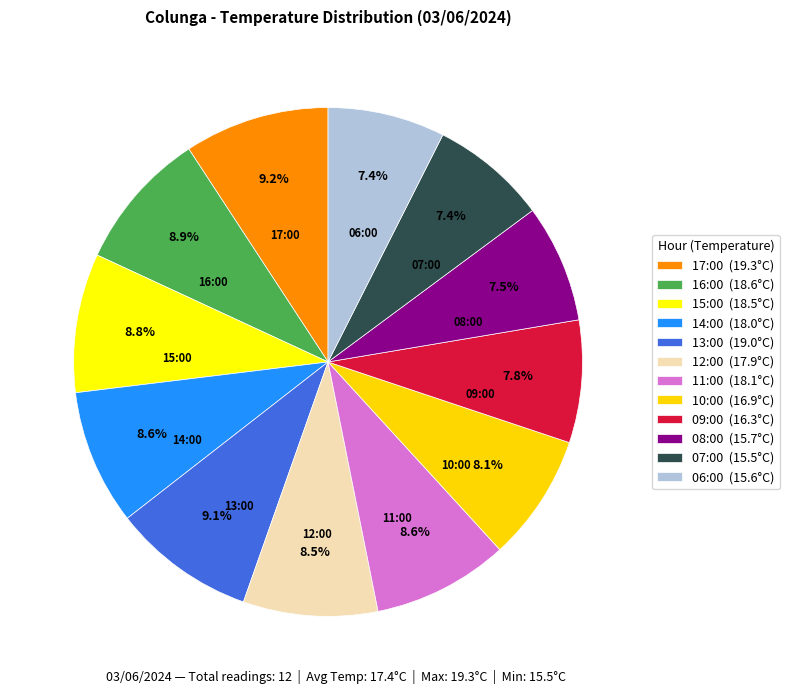

Count the number of slices in the pie.

12